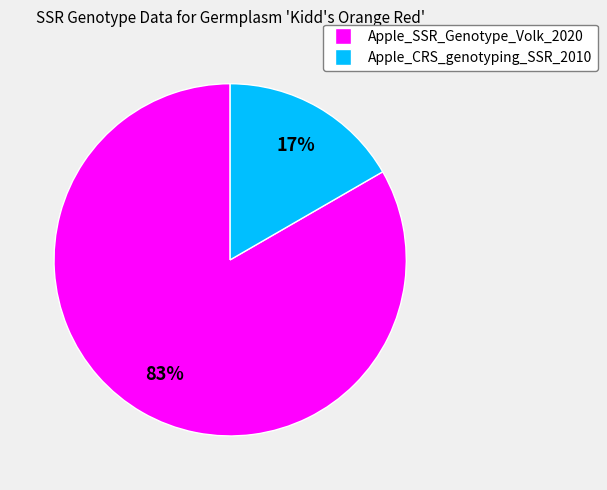

Is the sum of Apple_SSR_Genotype_Volk_2020 and Apple_CRS_genotyping_SSR_2010 greater than half?

Yes